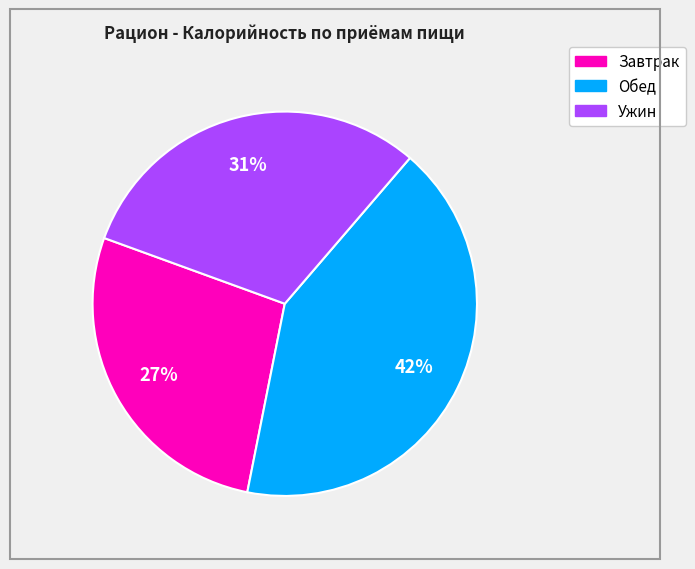

How many segments does this pie chart have?

3